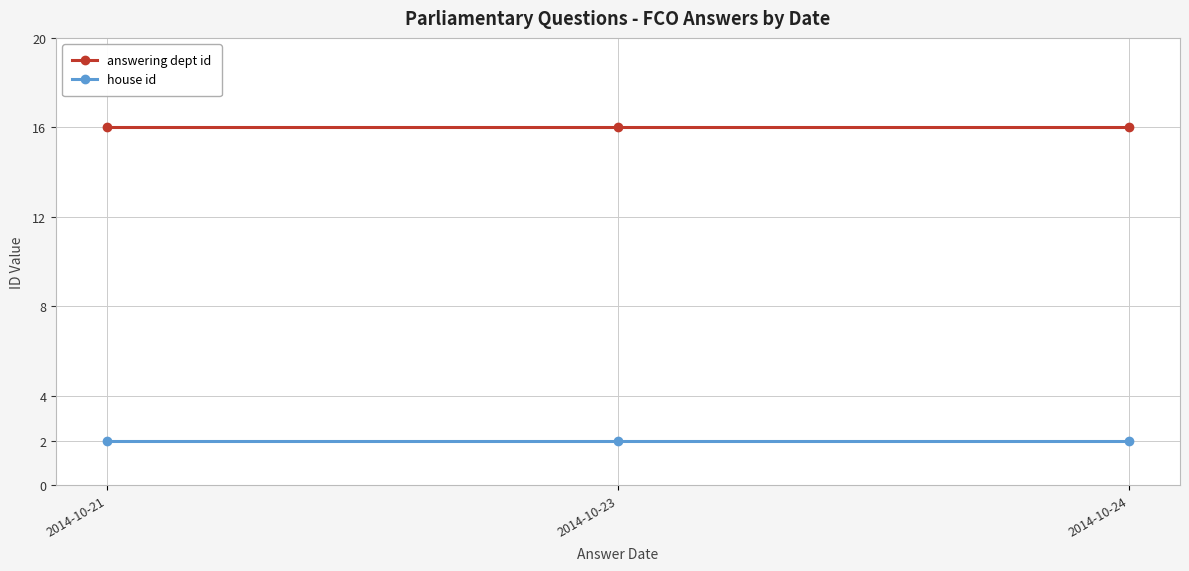

What is the minimum value for house id?

2